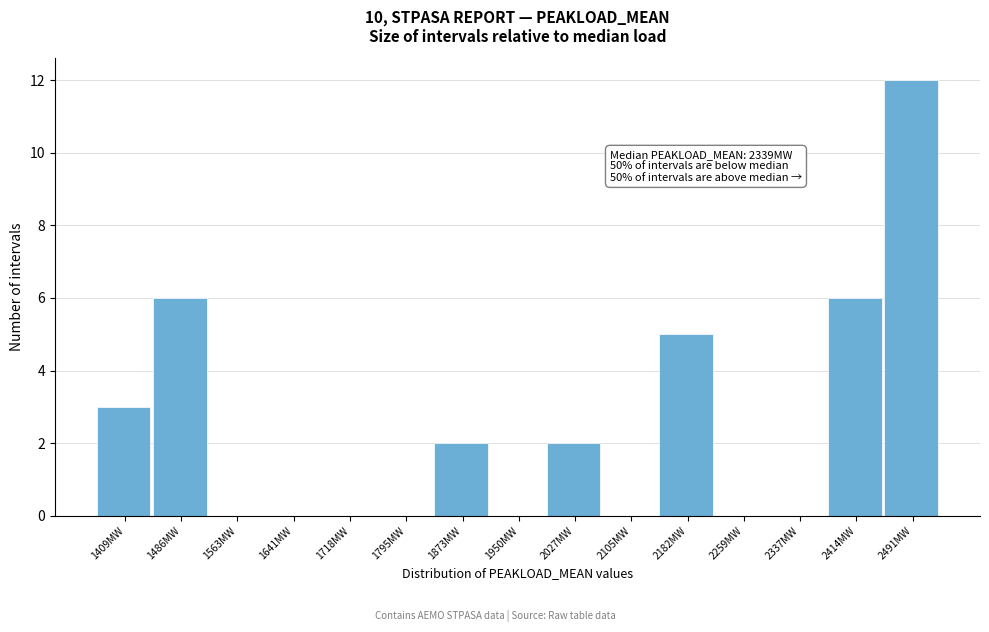

Reading right to left, what are all the values shown in this chart?

2491MW=12	2414MW=6	2337MW=0	2259MW=0	2182MW=5	2105MW=0	2027MW=2	1950MW=0	1873MW=2	1795MW=0	1718MW=0	1641MW=0	1563MW=0	1486MW=6	1409MW=3